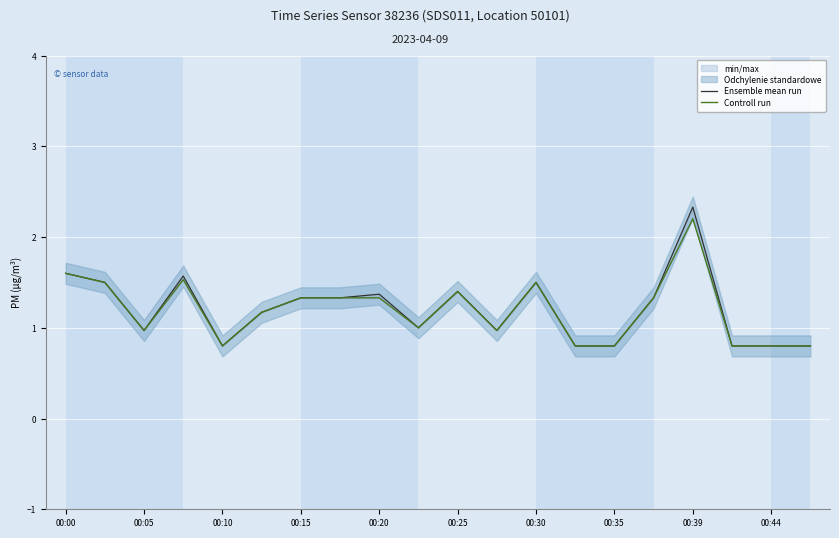

True or false: Controll run has more than 2 interior local peaks.

True